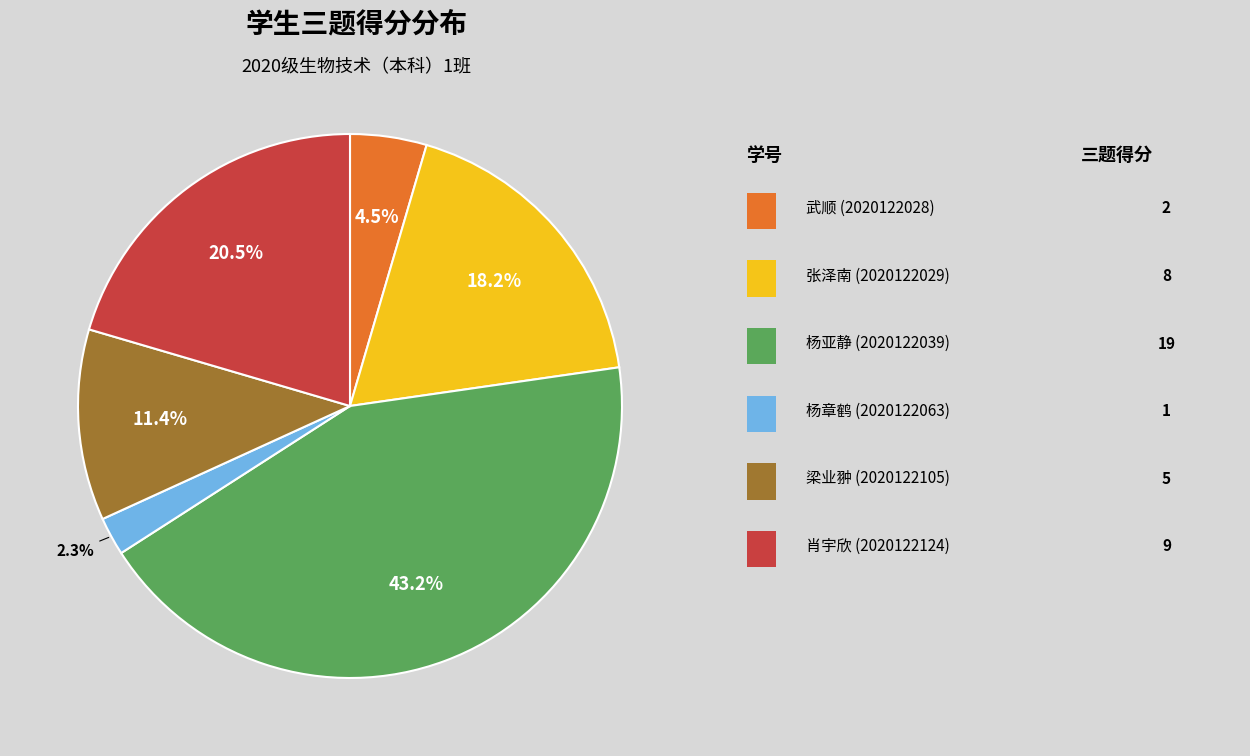

Is there any slice that represents more than half of the pie?

No